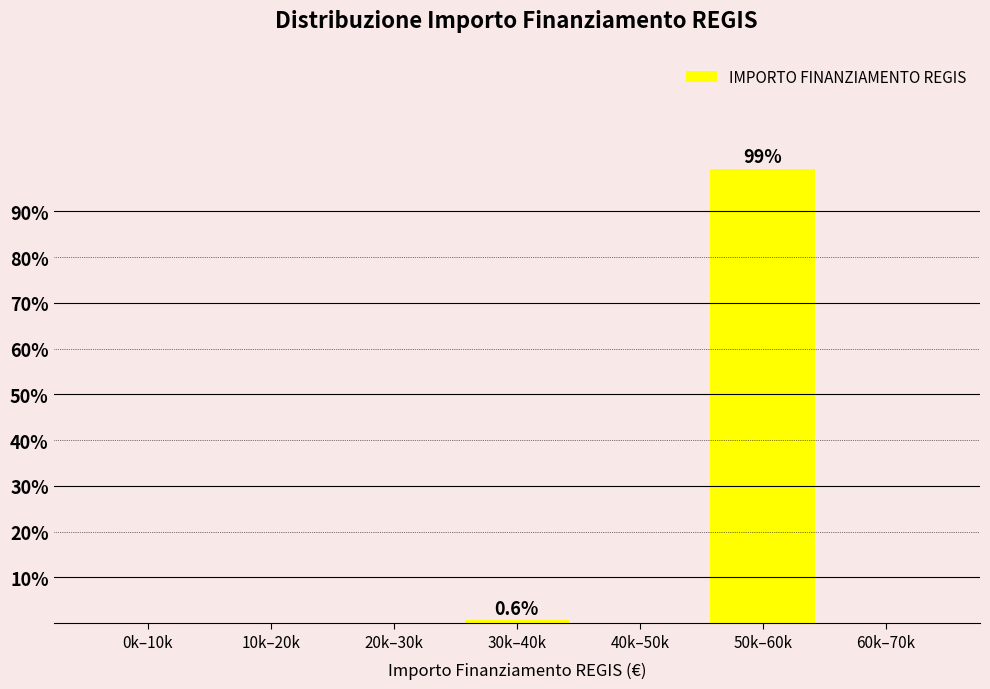

Reading left to right, what are all the values shown in this chart?

0k–10k=0.0	10k–20k=0.0	20k–30k=0.0	30k–40k=0.6	40k–50k=0.0	50k–60k=99.4	60k–70k=0.0